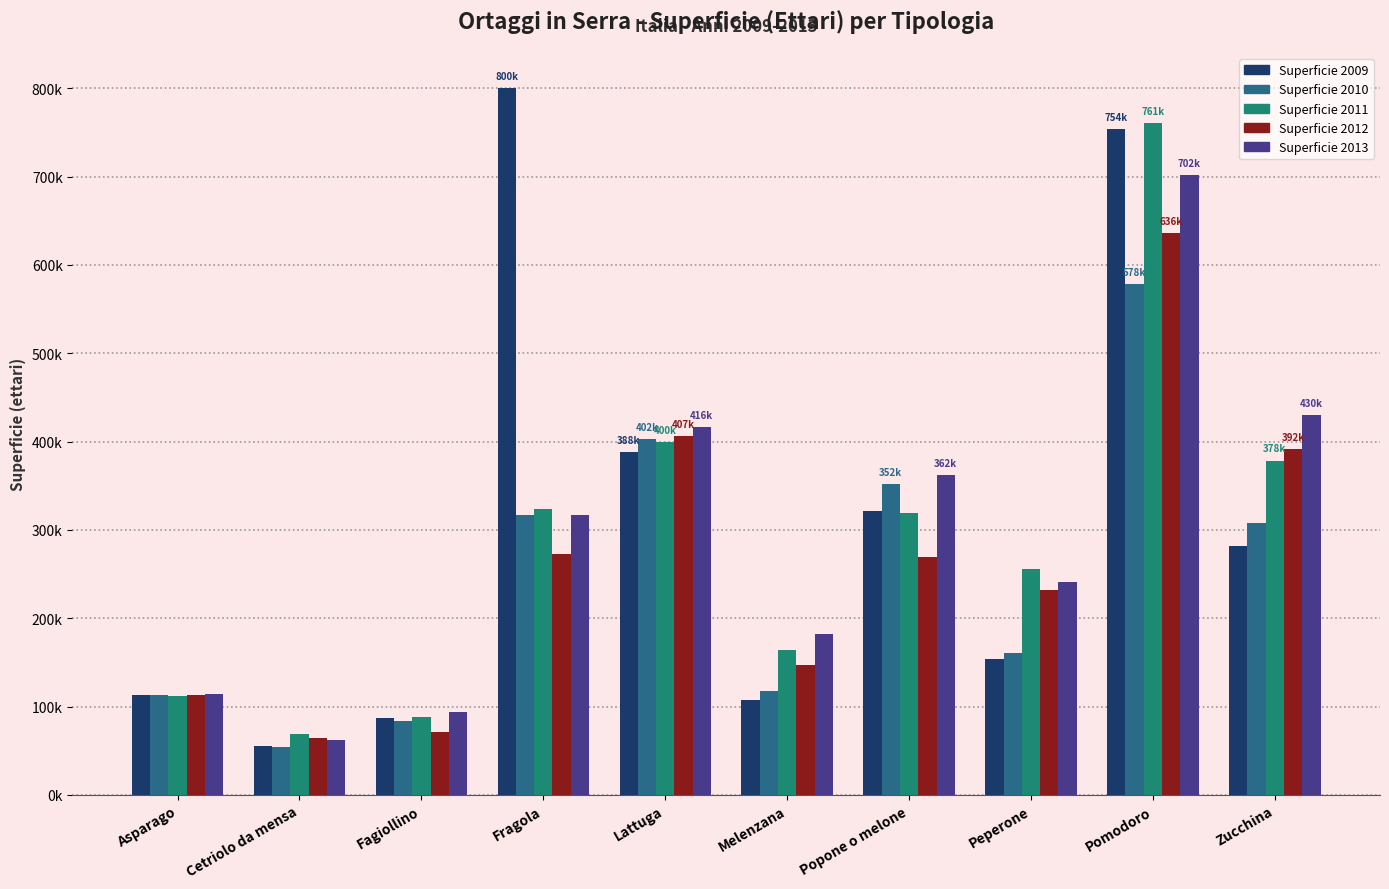

At which category is the sum across all series the highest?

Pomodoro